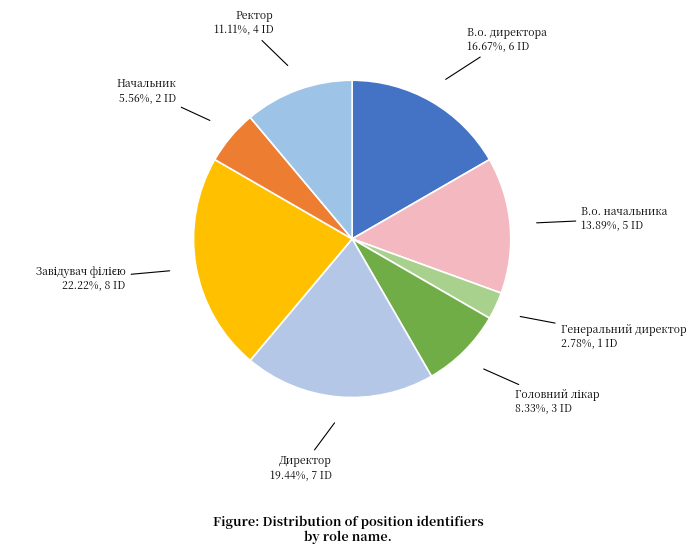

How many slices are in this pie chart?

8